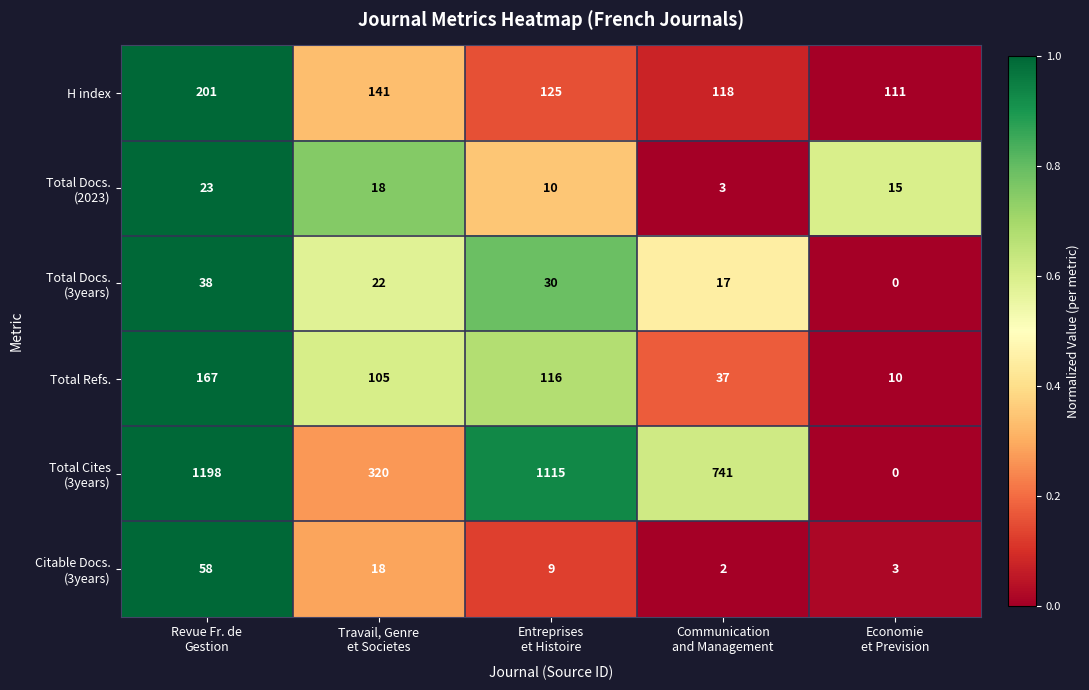

What is the maximum value for Total Refs.?

167